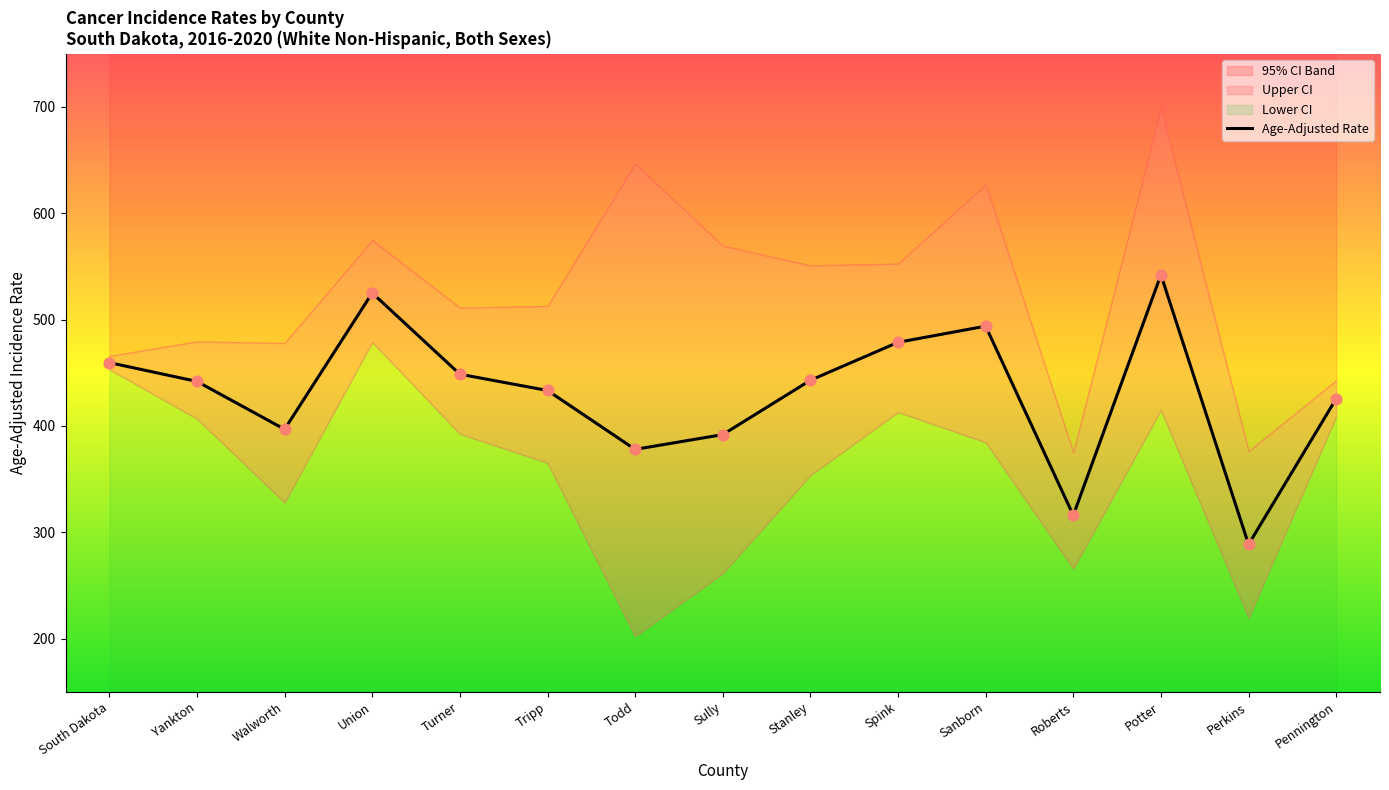

Between Stanley and Perkins, which is larger?

Stanley